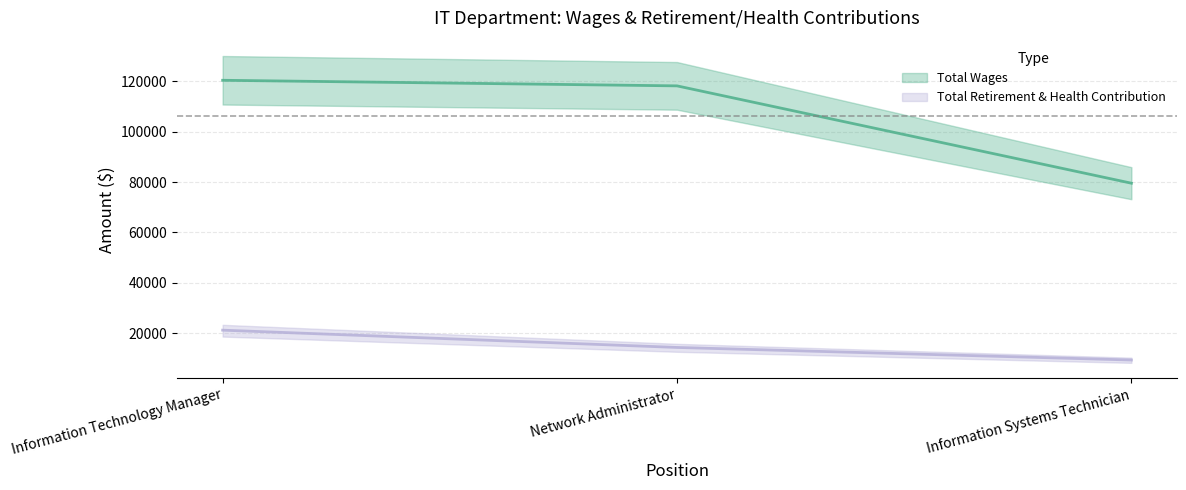

What is the value of the Total Wages point at the 1st from the left?

120415